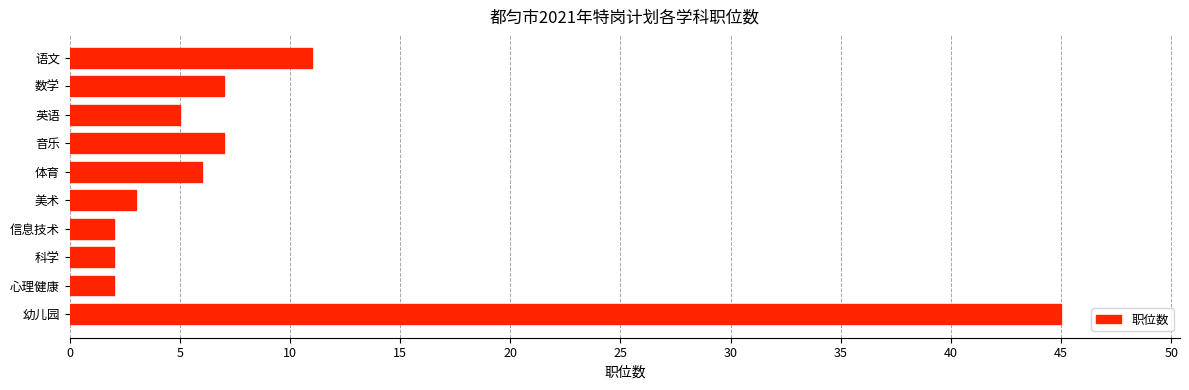

What is the smallest value displayed?

2